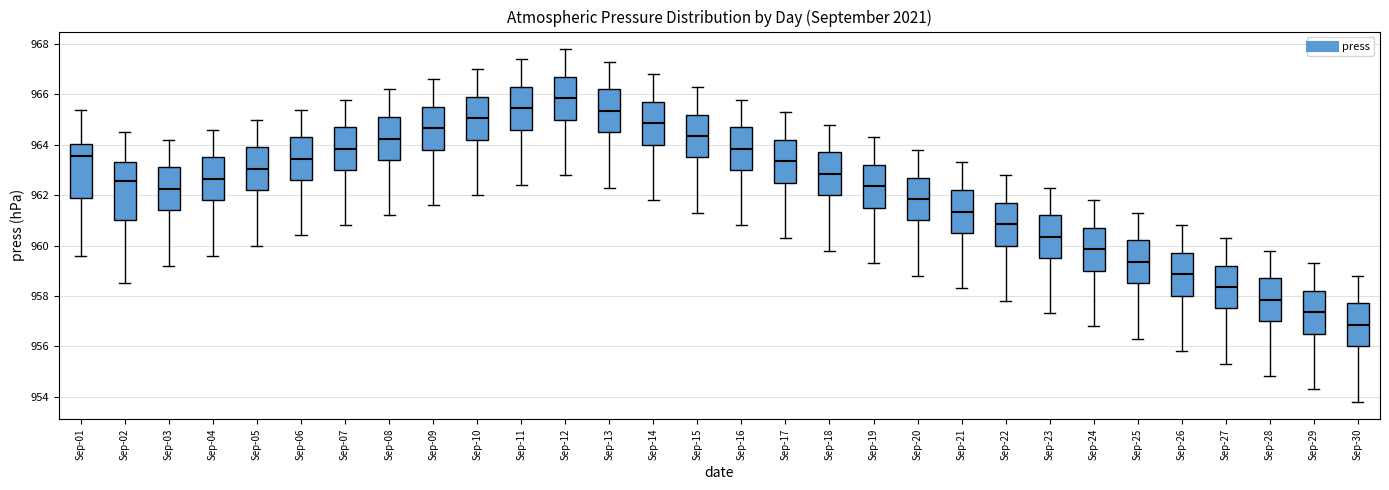

Which box's median line is the highest?

Sep-12